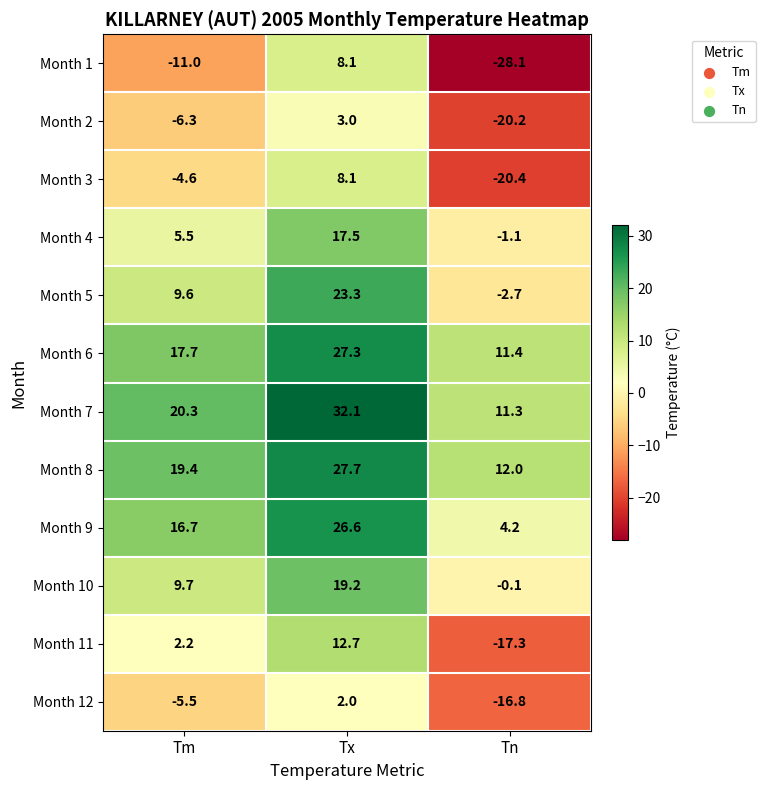

Which category has the lowest value in the Month 2 series?

Tn